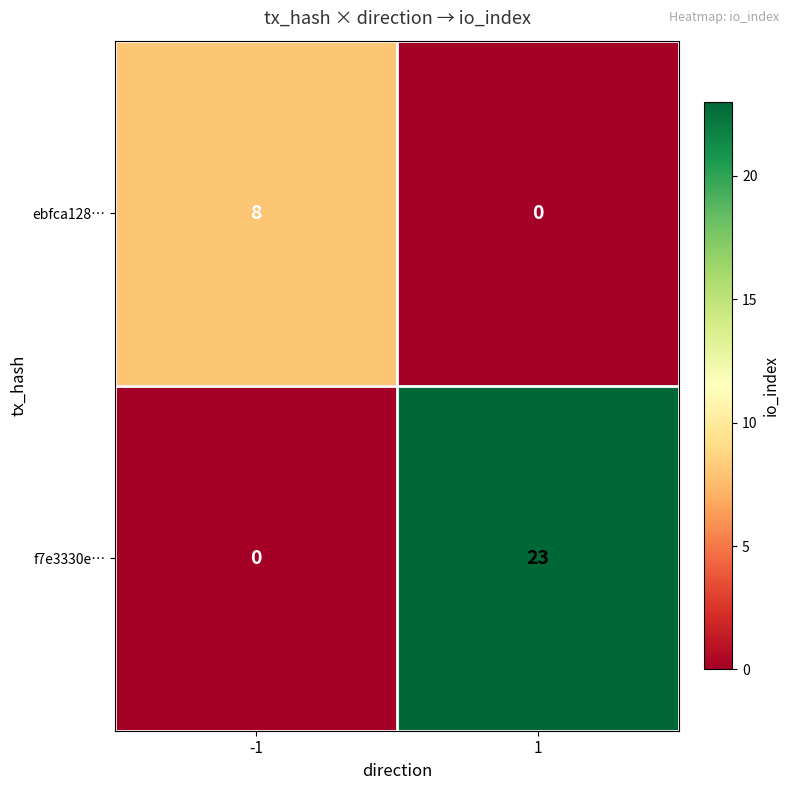

Which series changed the most between -1 and 1?

f7e3330e…